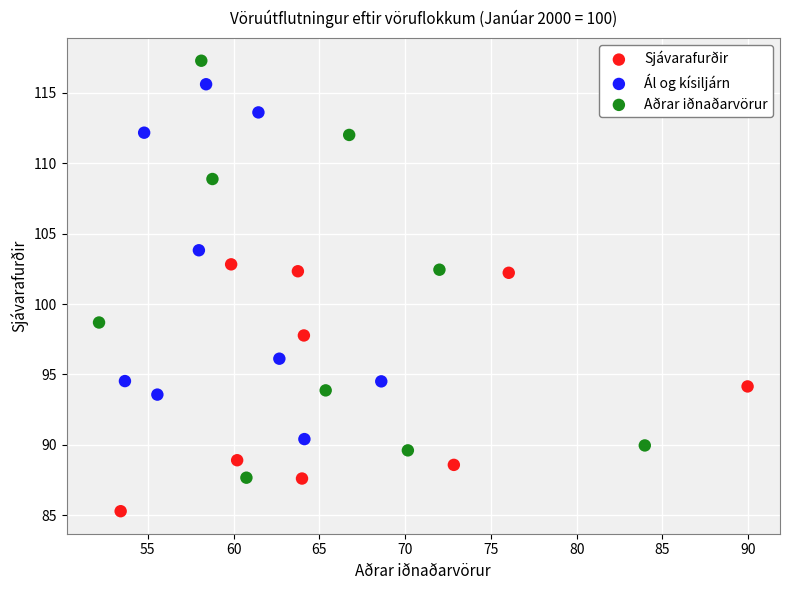

What are all the series names shown in the legend?

Sjávarafurðir, Ál og kísiljárn, Aðrar iðnaðarvörur